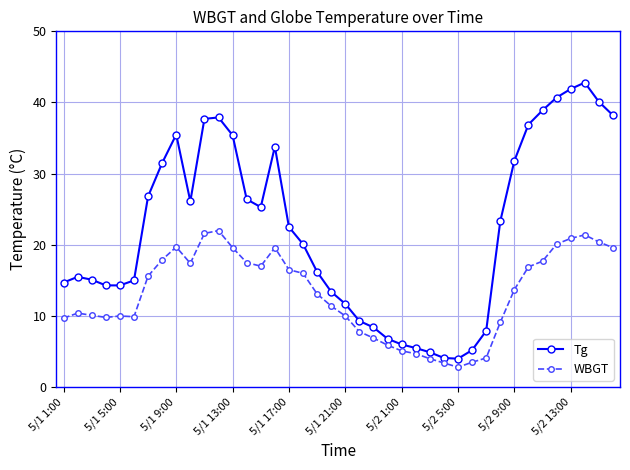

How many lines are shown in the chart?

2